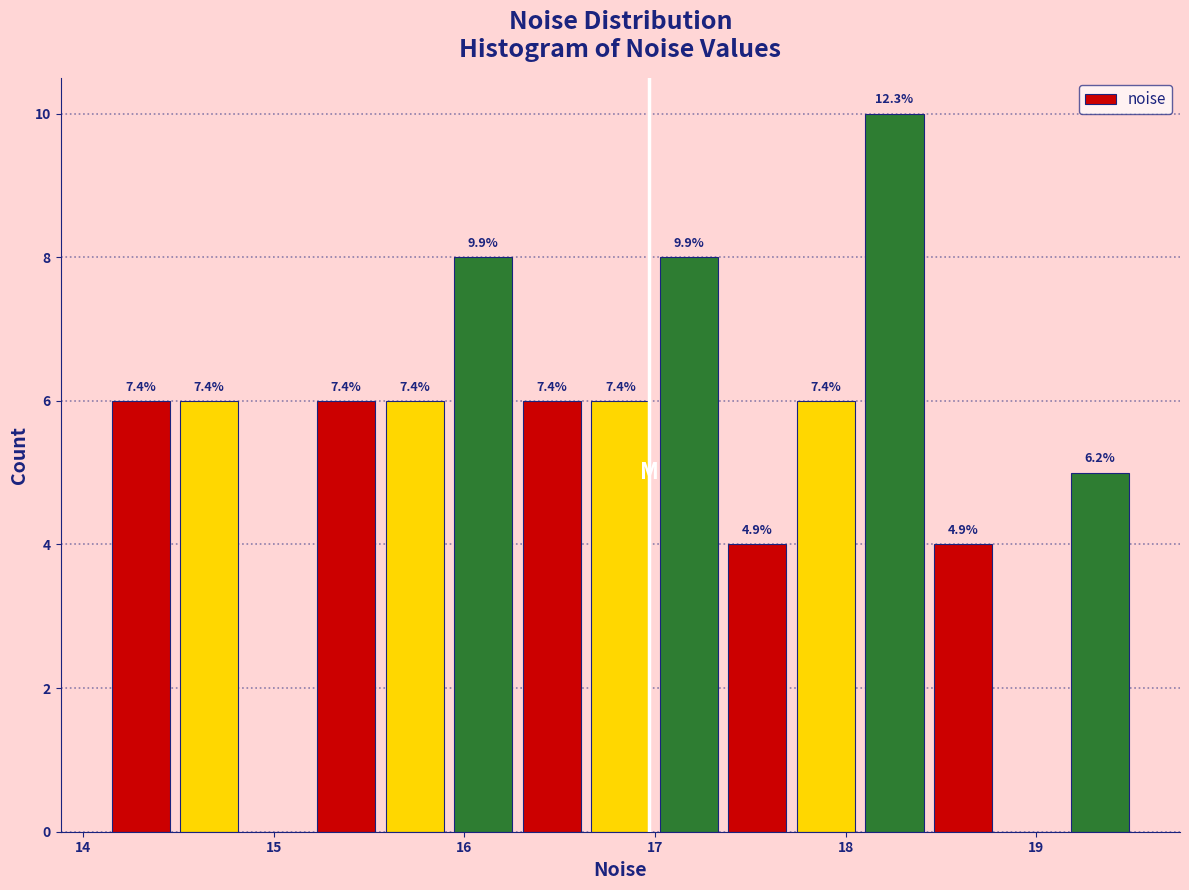

Around what value on the x-axis is the tallest bar? Give the approximate position of its centre, as read against the axis.

18.3